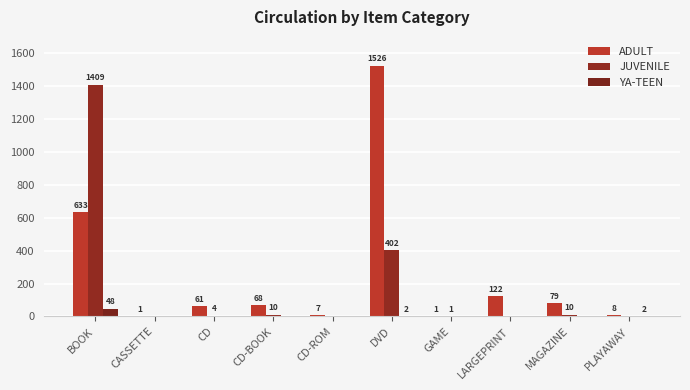

Which series has the widest spread of values?

ADULT